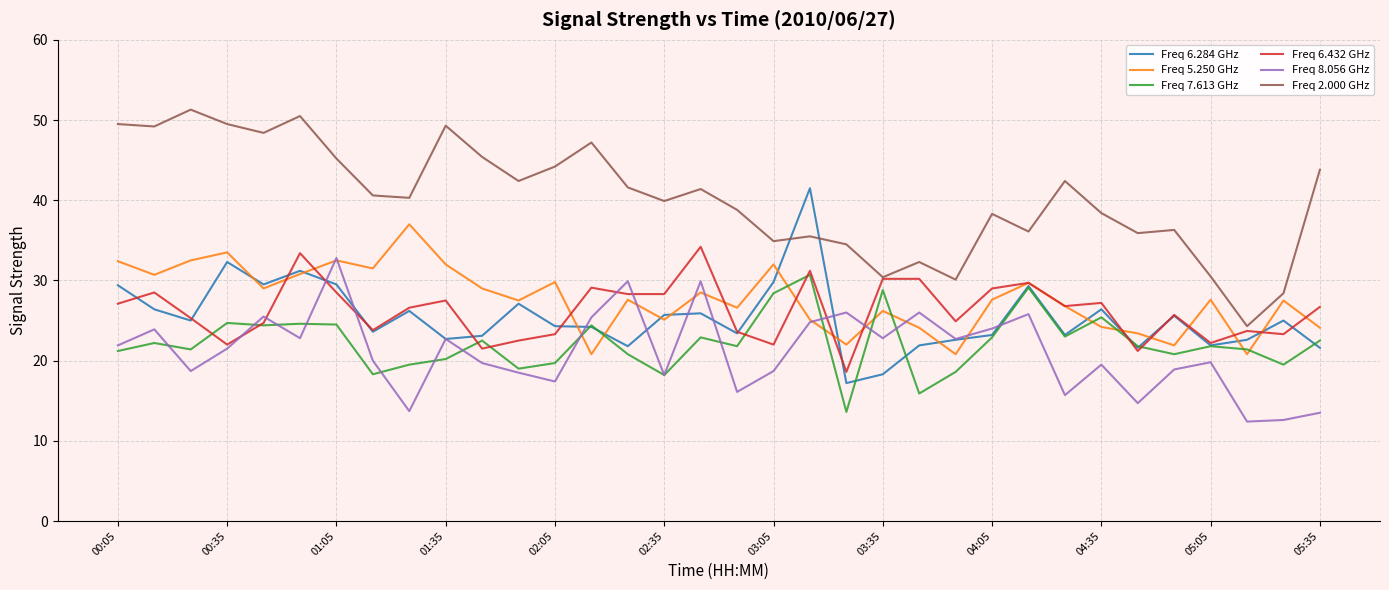

Rank the series by their maximum value, from highest to lowest.

Freq 2.000 GHz, Freq 6.284 GHz, Freq 5.250 GHz, Freq 6.432 GHz, Freq 8.056 GHz, Freq 7.613 GHz